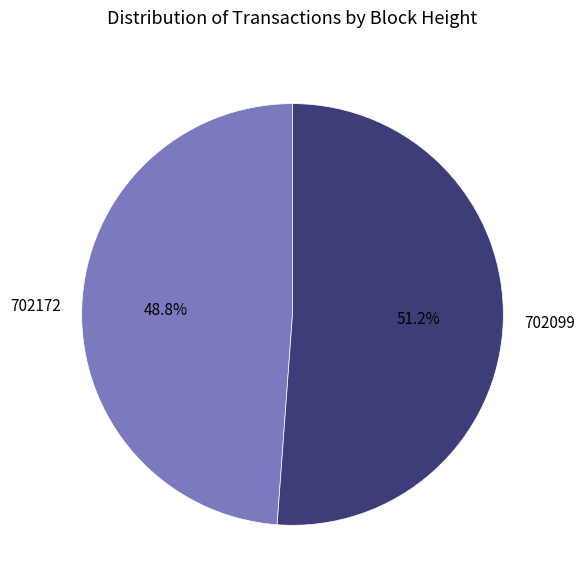

How many slices are in this pie chart?

2